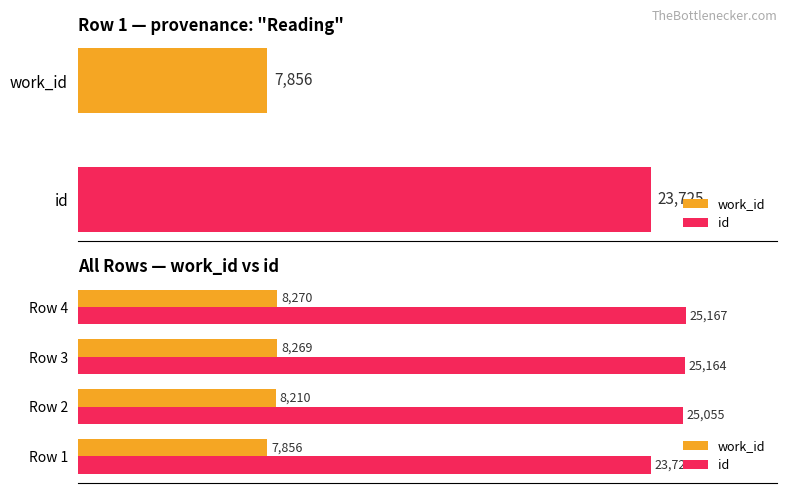

What is the value of the work_id bar at the 3rd from the left?

8269